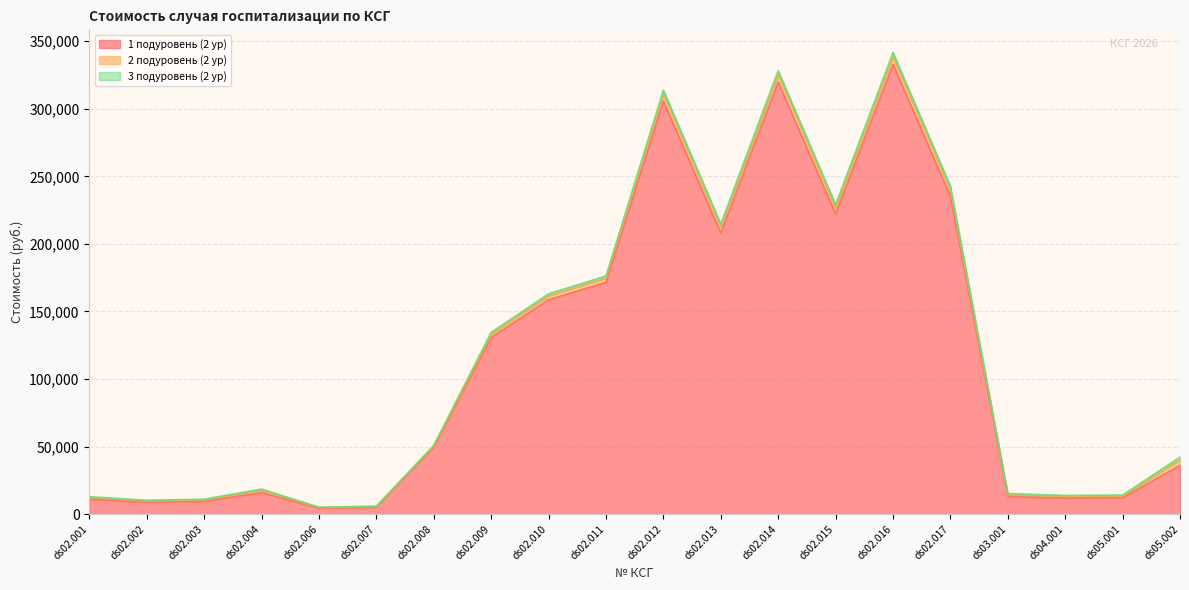

At which label does 1 подуровень (2 ур) reach its peak?

ds02.016